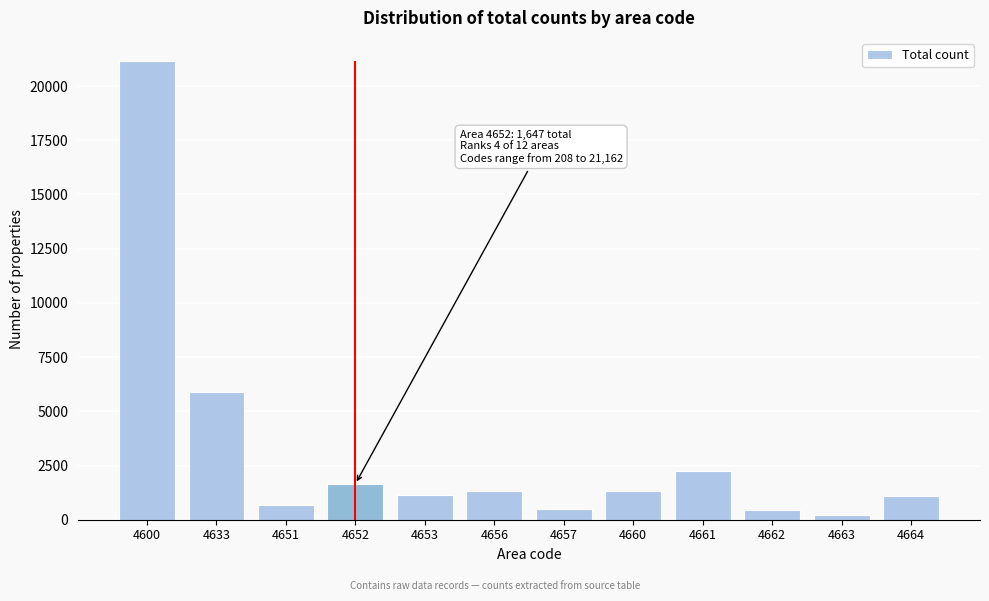

What is the difference between the maximum and second lowest values?

20691